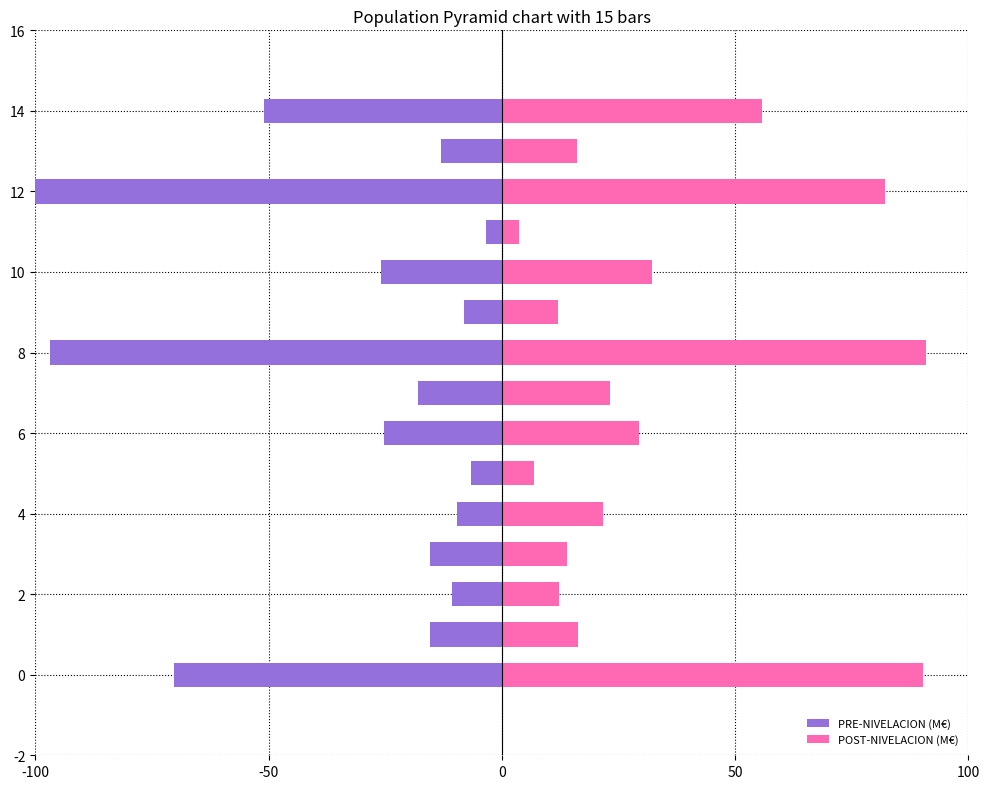

Rank the series by their average value, from highest to lowest.

POST-NIVELACION (M€), PRE-NIVELACION (M€)